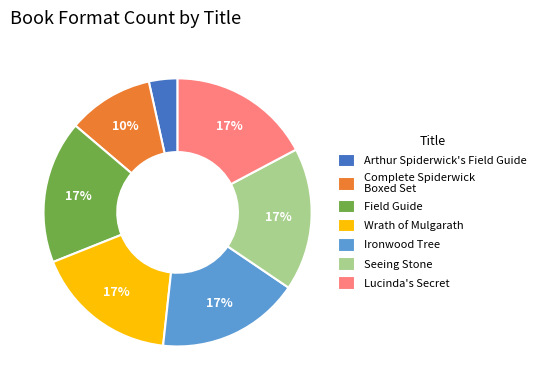

To the nearest percent, what is the difference between the largest and smallest slice percentages?

14%